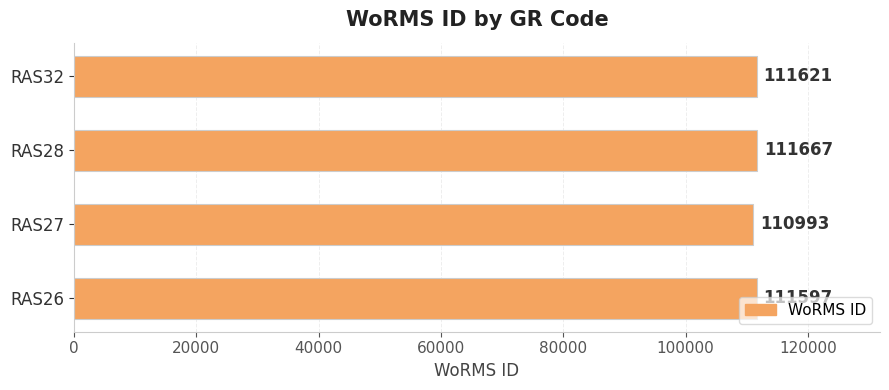

True or false: the data shows 111621 at RAS32.

True